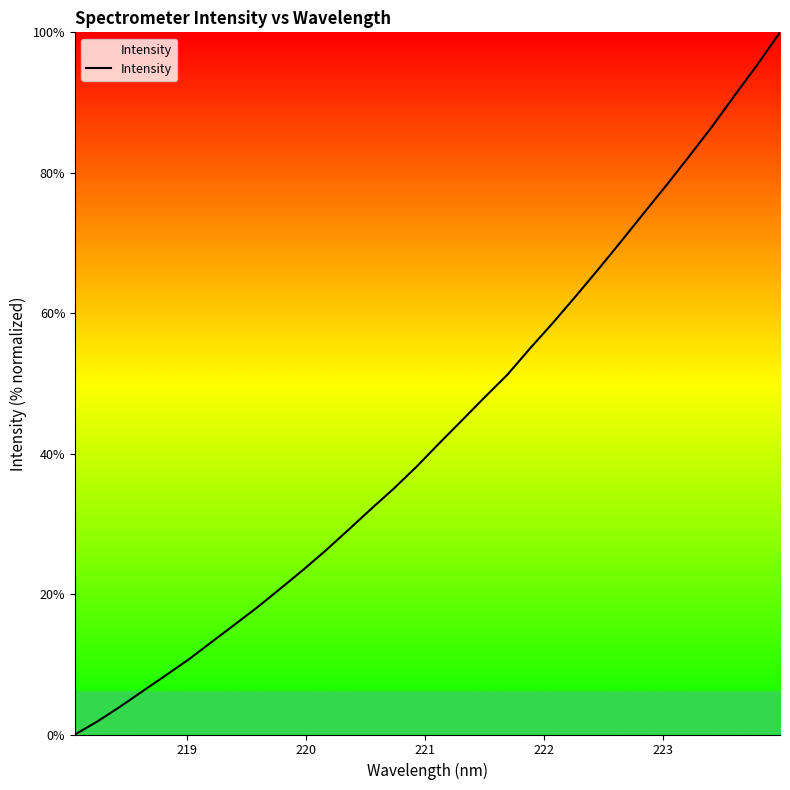

How many positive values are there?

31